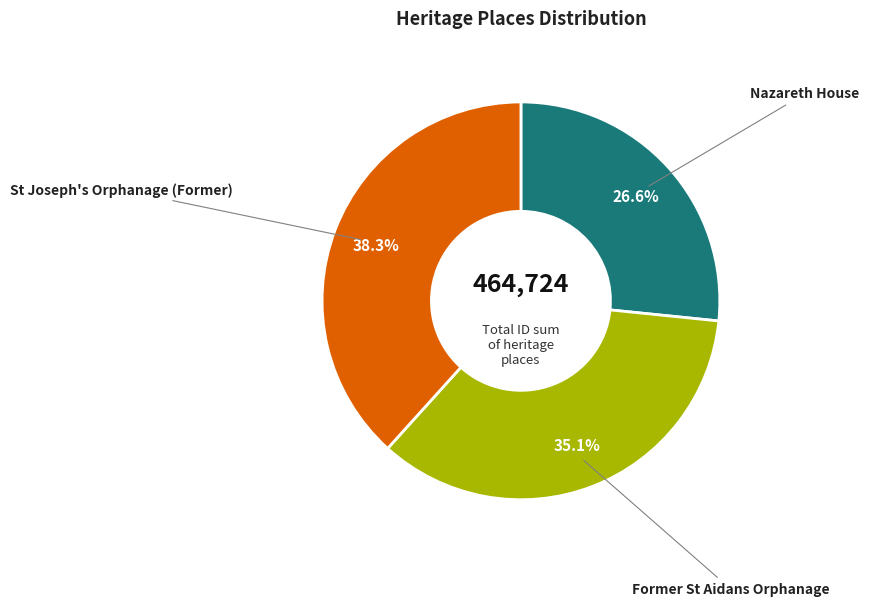

Does any single category account for the majority?

No